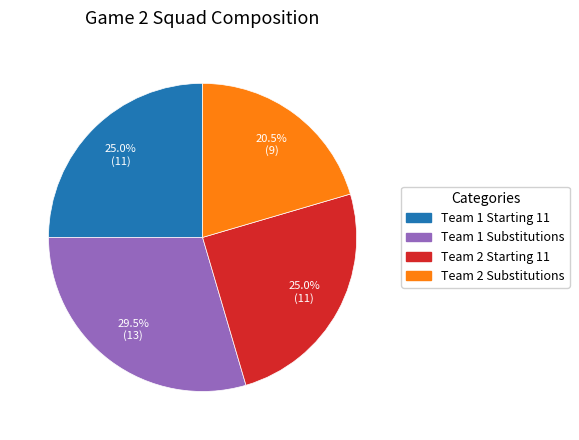

Is there a majority slice in this chart?

No